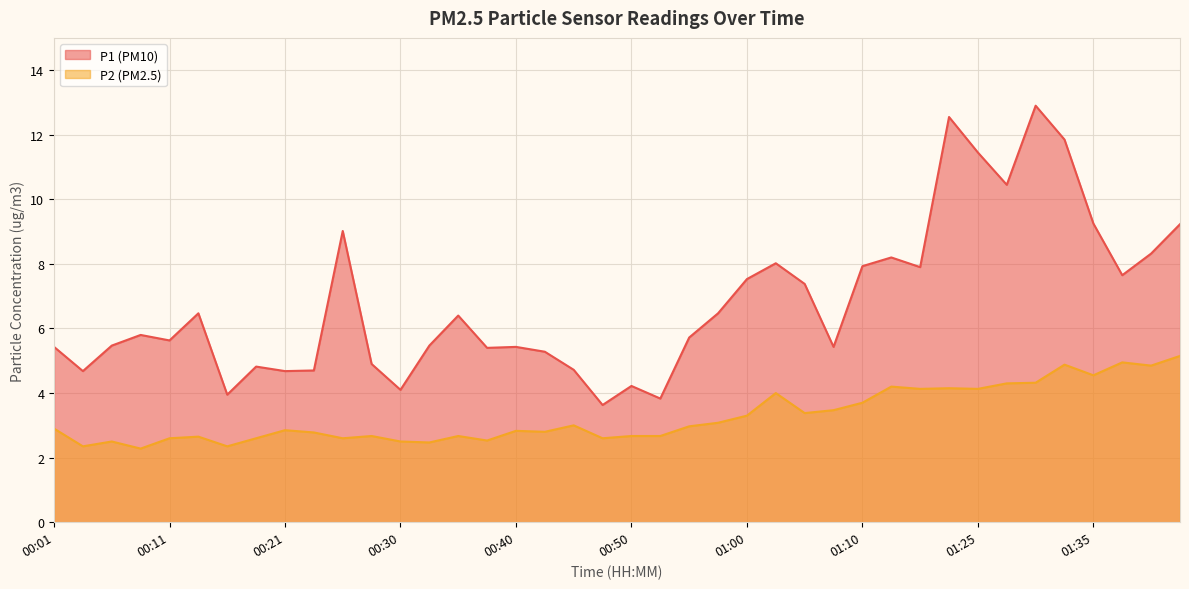

True or false: P2 and P1 intersect in this chart.

False